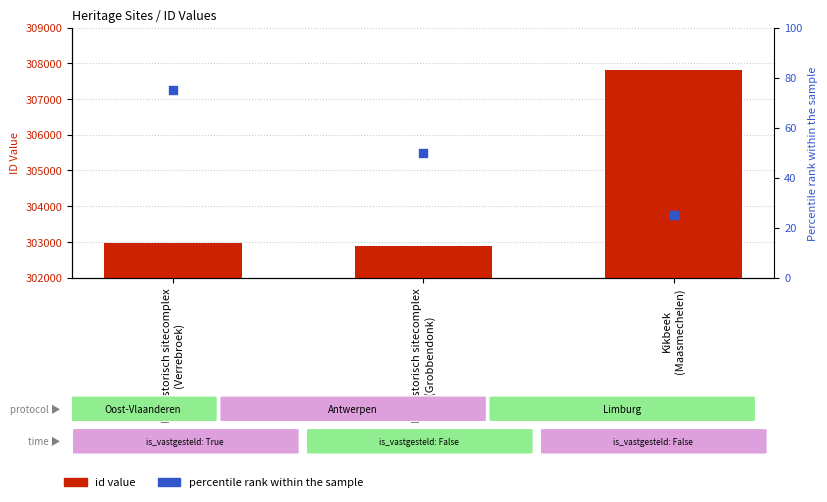

At how many categories does at least one series exceed 240022?

3